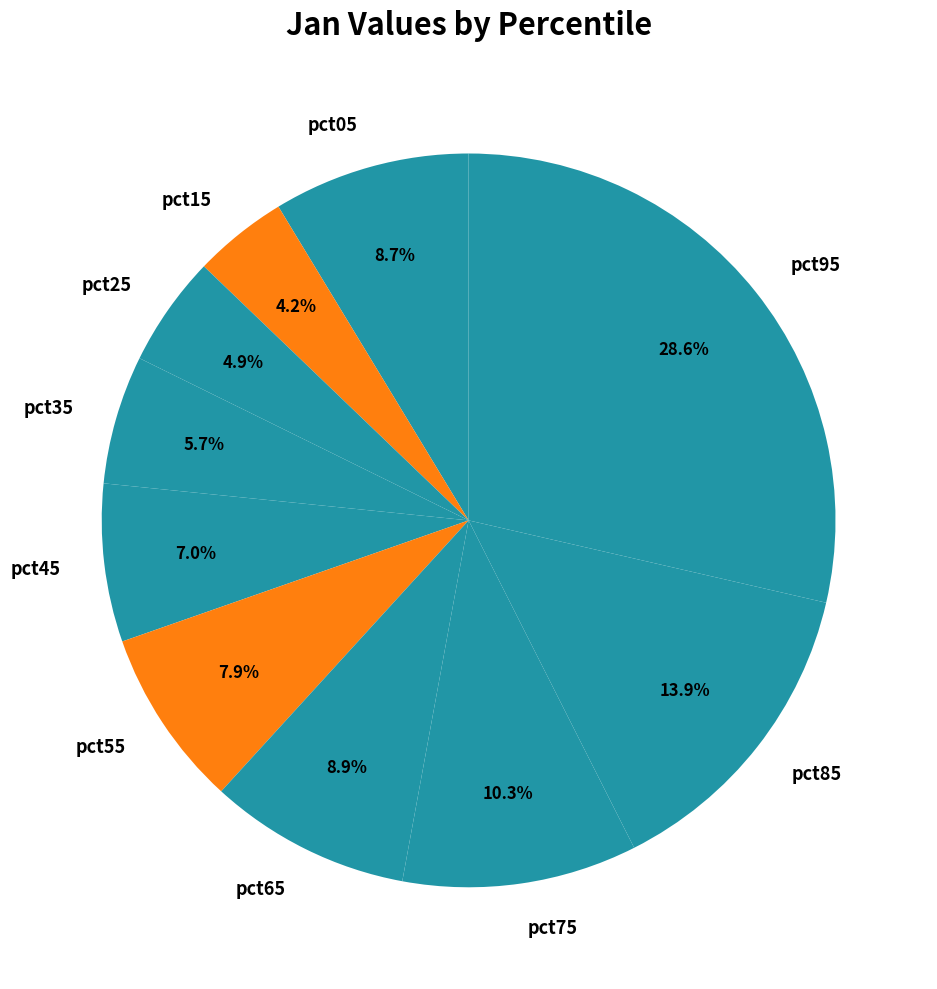

To the nearest percent, what is the difference between the pct25 and pct95 slice percentages?

24%